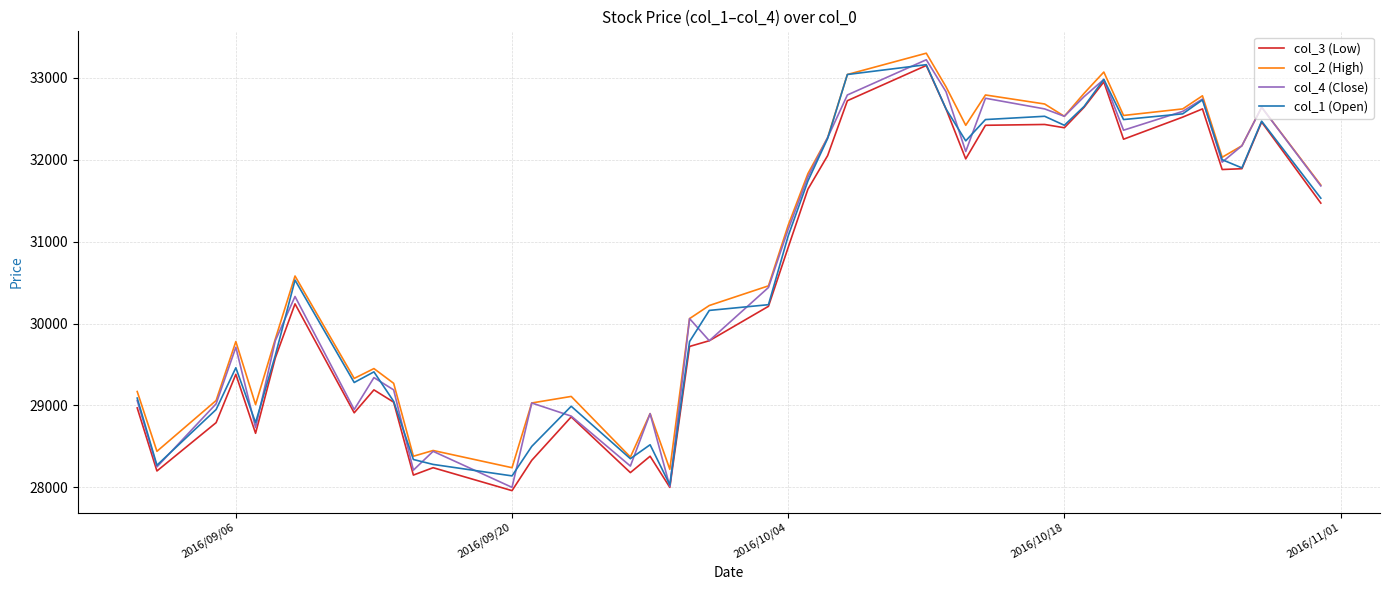

What is the lowest value of the col_4 (Close) series?

28000